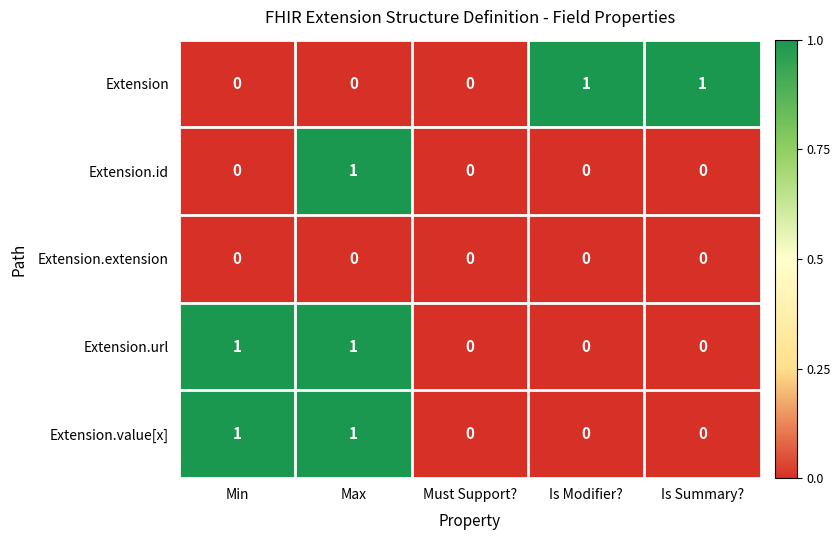

Is the value of Extension.id at Max greater than the value of Extension.url at Is Summary??

Yes